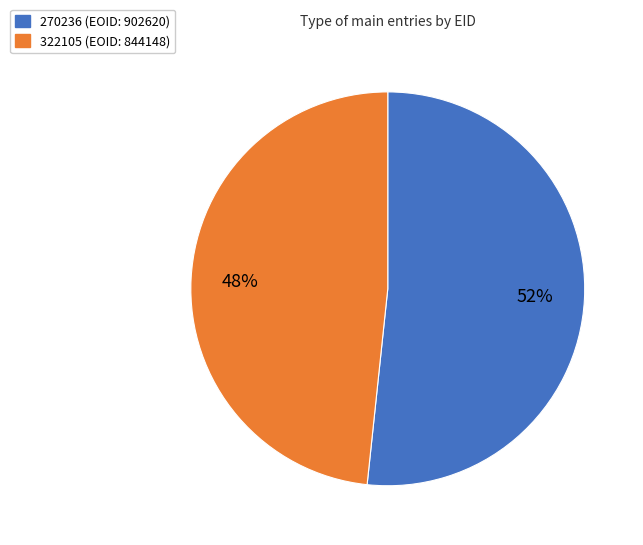

Count the number of slices in the pie.

2